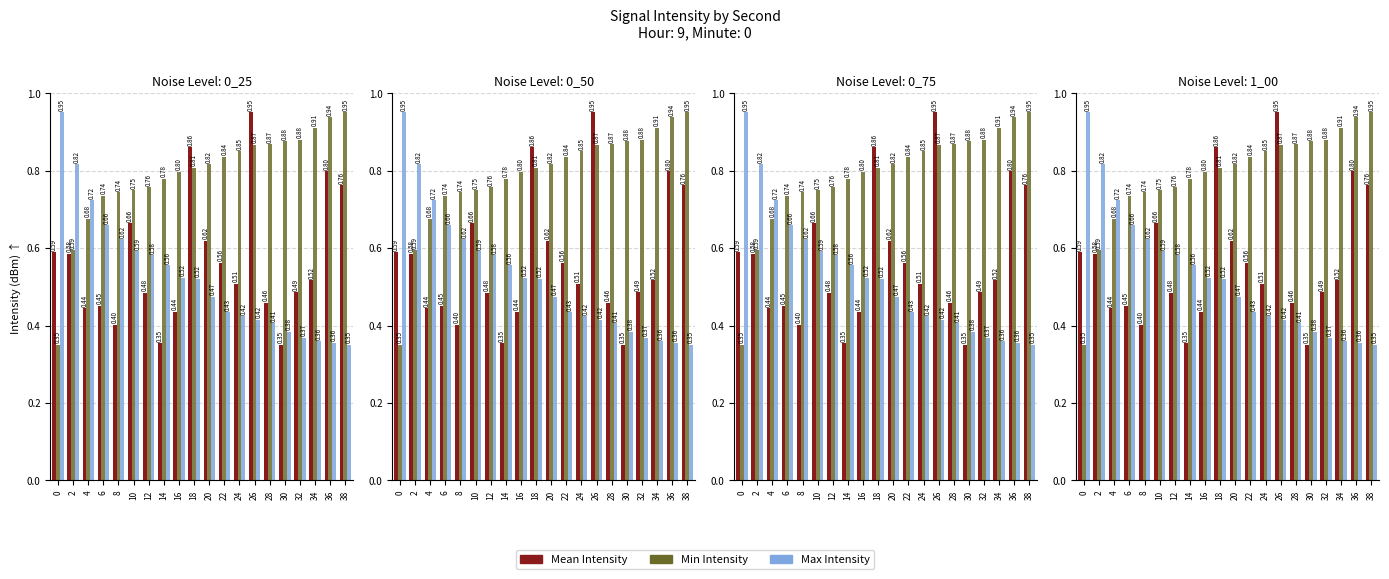

Reading left to right, extract all data points from this chart.

Mean Intensity: 0=0.6	2=0.6	4=0.4	6=0.5	8=0.4	10=0.7	12=0.5	14=0.4	16=0.4	18=0.9	20=0.6	22=0.6	24=0.5	26=0.9	28=0.5	30=0.3	32=0.5	34=0.5	36=0.8	38=0.8
Min Intensity: 0=0.3	2=0.6	4=0.7	6=0.7	8=0.7	10=0.7	12=0.8	14=0.8	16=0.8	18=0.8	20=0.8	22=0.8	24=0.8	26=0.9	28=0.9	30=0.9	32=0.9	34=0.9	36=0.9	38=0.9
Max Intensity: 0=0.9	2=0.8	4=0.7	6=0.7	8=0.6	10=0.6	12=0.6	14=0.6	16=0.5	18=0.5	20=0.5	22=0.4	24=0.4	26=0.4	28=0.4	30=0.4	32=0.4	34=0.4	36=0.4	38=0.3